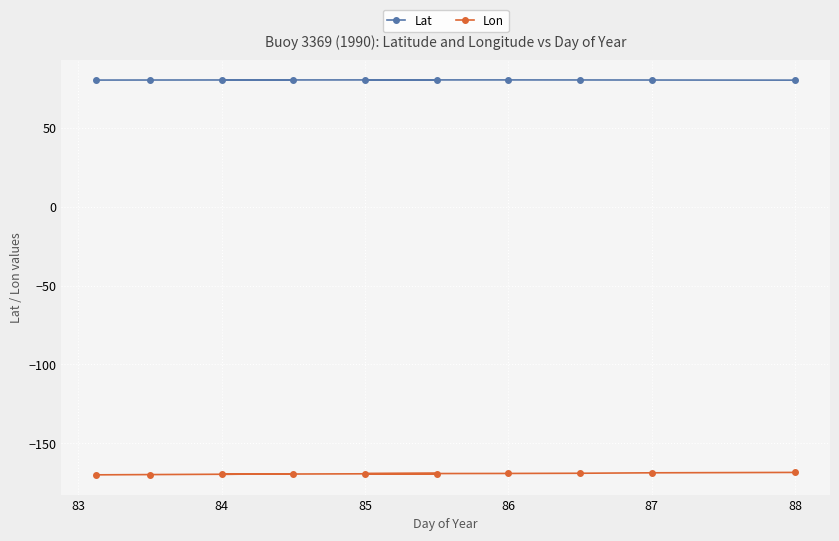

At how many categories does at least one series exceed -58?

10